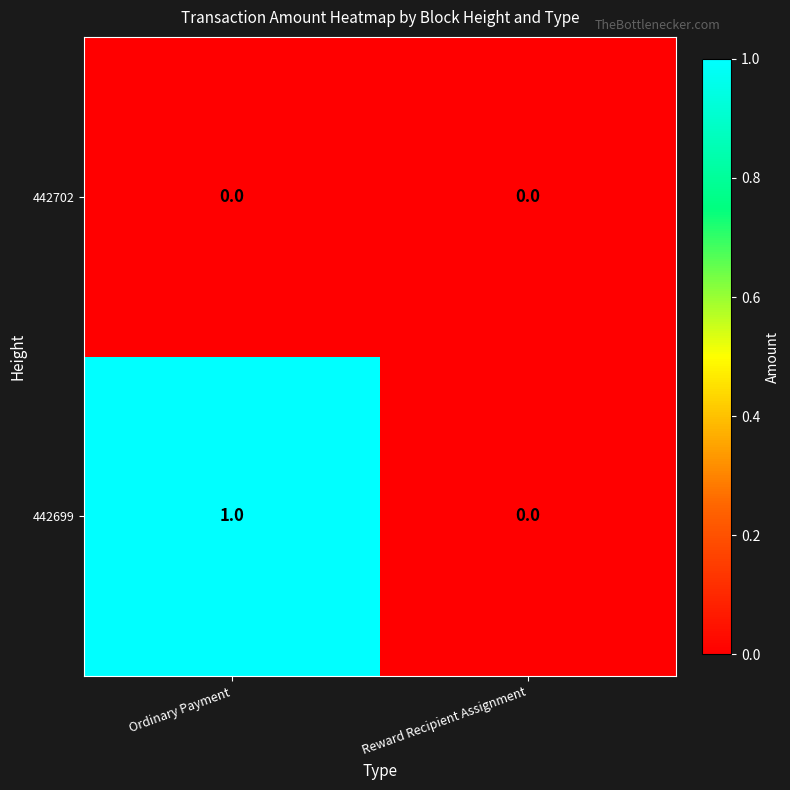

Which series has the largest total across all categories?

442699